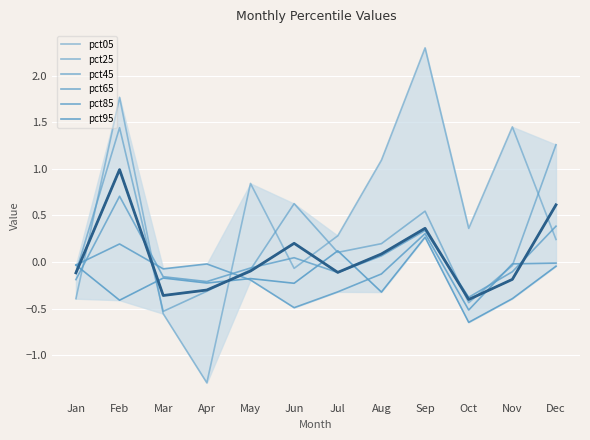

Does the chart have visible grid lines?

Yes